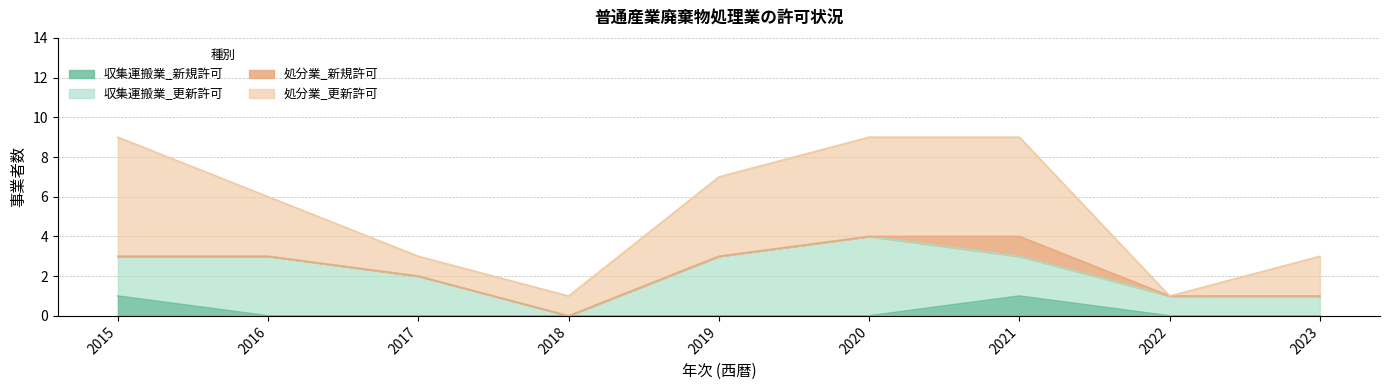

Reading left to right, what are all the values shown in this chart?

収集運搬業_新規許可: 2015=1	2016=0	2017=0	2018=0	2019=0	2020=0	2021=1	2022=0	2023=0
収集運搬業_更新許可: 2015=2	2016=3	2017=2	2018=0	2019=3	2020=4	2021=2	2022=1	2023=1
処分業_新規許可: 2015=0	2016=0	2017=0	2018=0	2019=0	2020=0	2021=1	2022=0	2023=0
処分業_更新許可: 2015=6	2016=3	2017=1	2018=1	2019=4	2020=5	2021=5	2022=0	2023=2